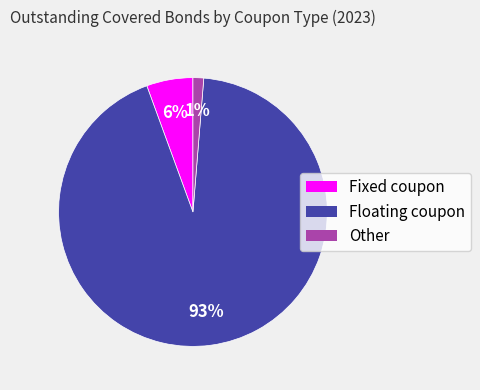

What is the largest slice in the pie chart?

Floating coupon